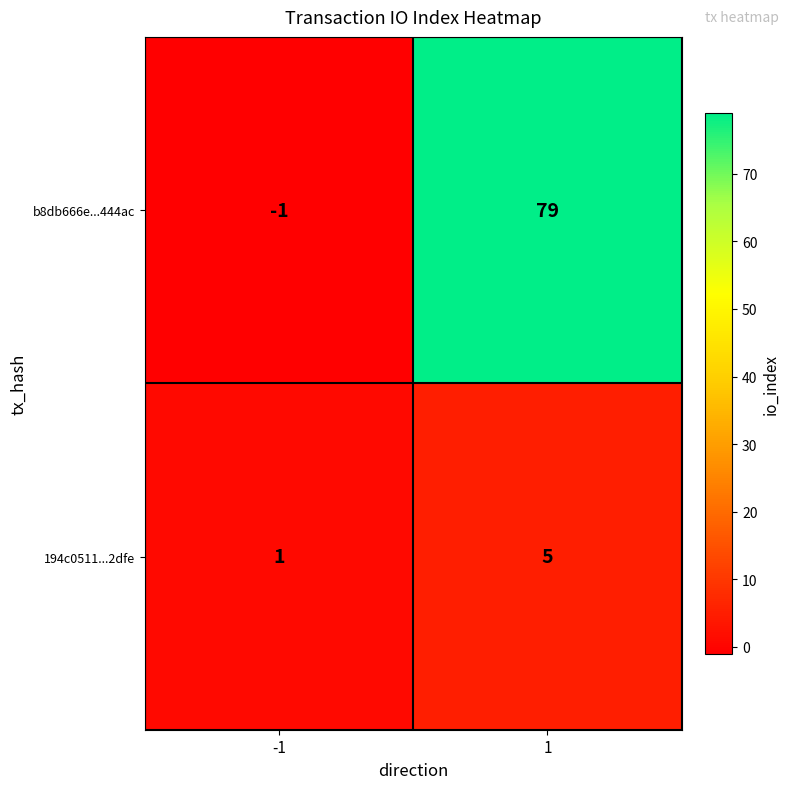

At which category is the sum across all series the highest?

1